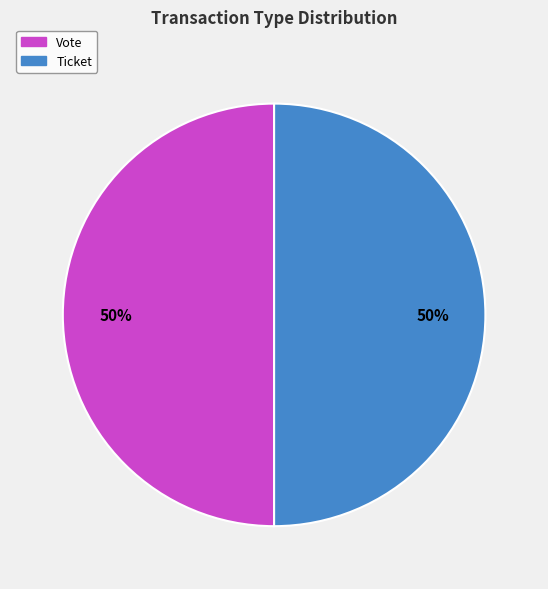

To the nearest percent, what is the average slice percentage?

50%